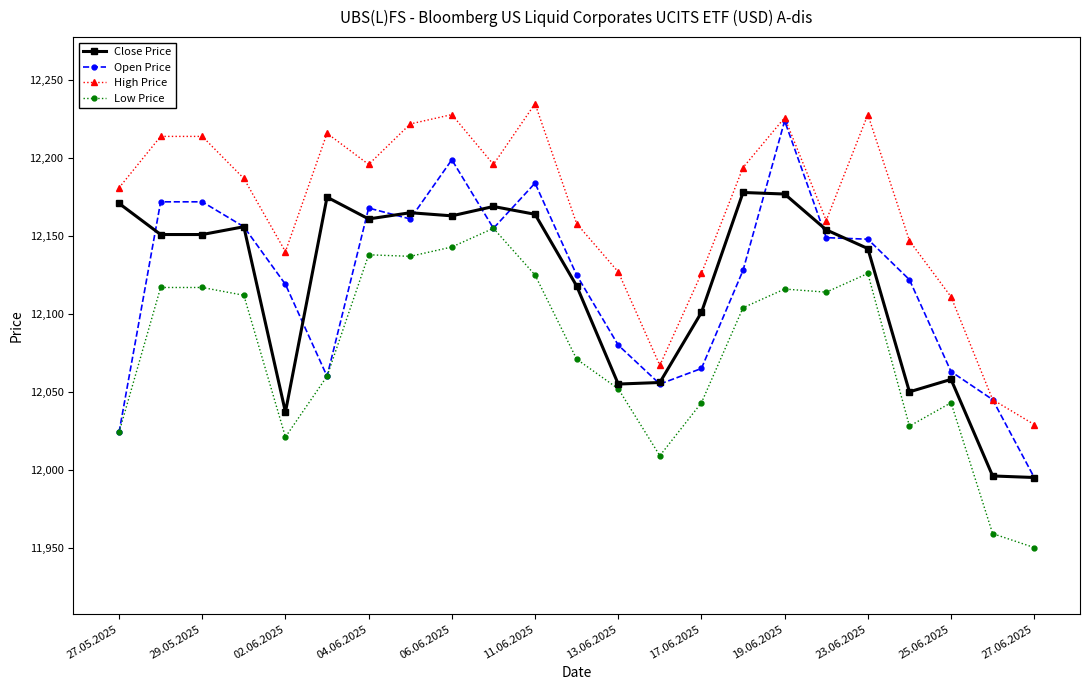

True or false: Low Price has more than 2 points higher than both neighbors.

True